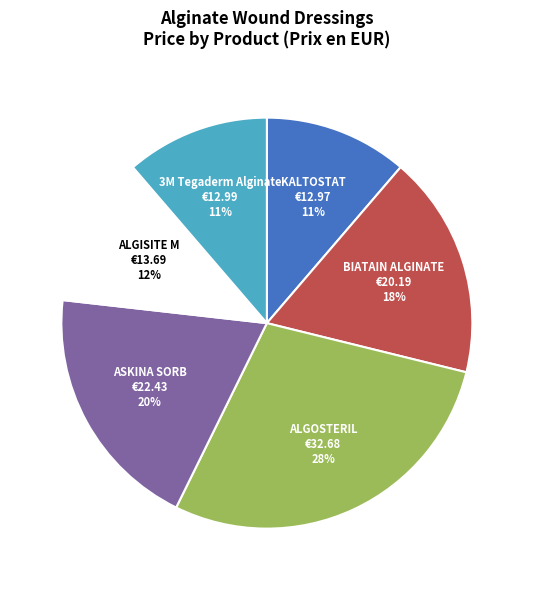

Is there any slice that represents more than half of the pie?

No